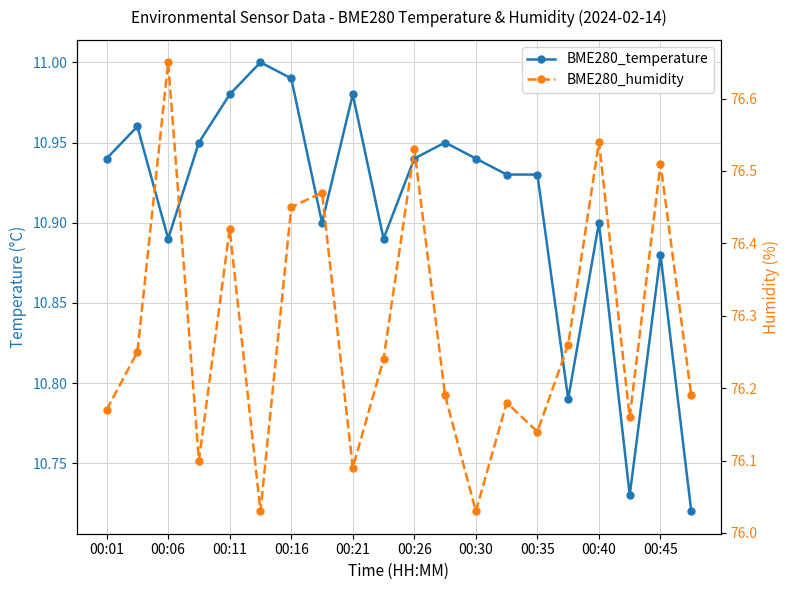

What is the difference between the maximum and second lowest values in the BME280_temperature series?

0.3